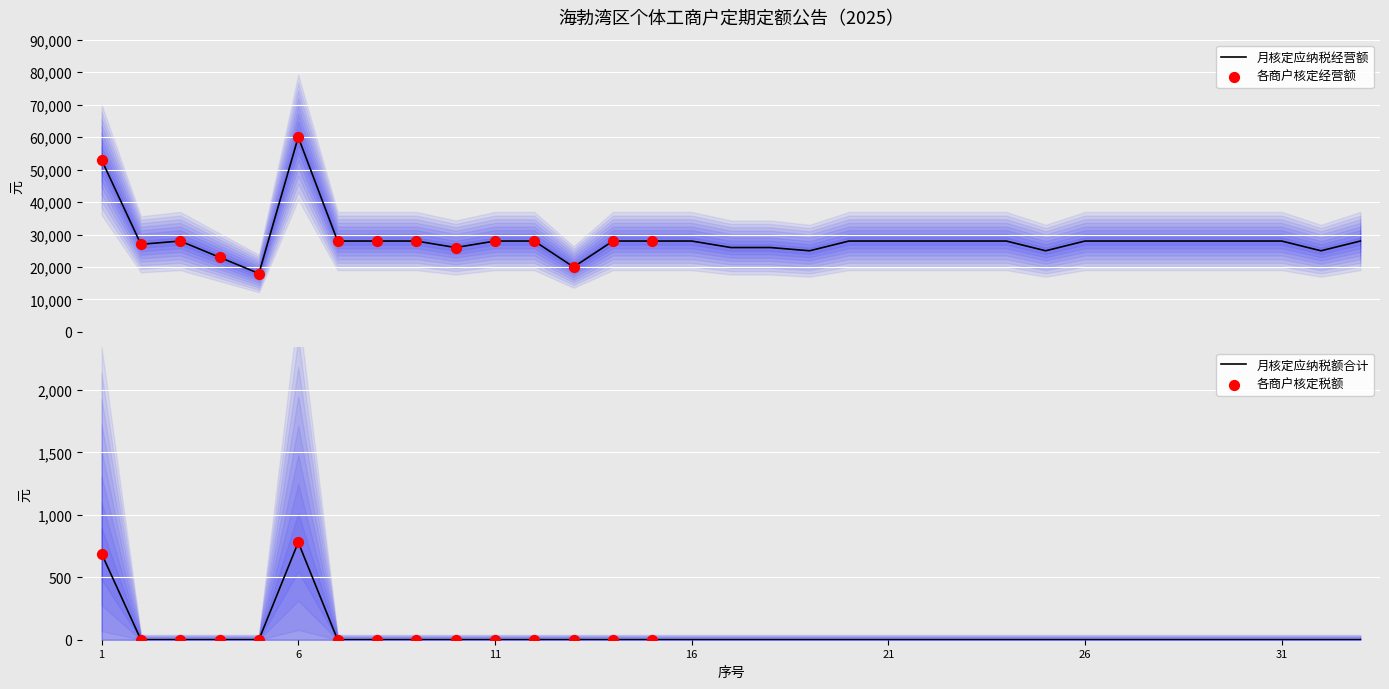

What is the total value across all series at 24?

28000